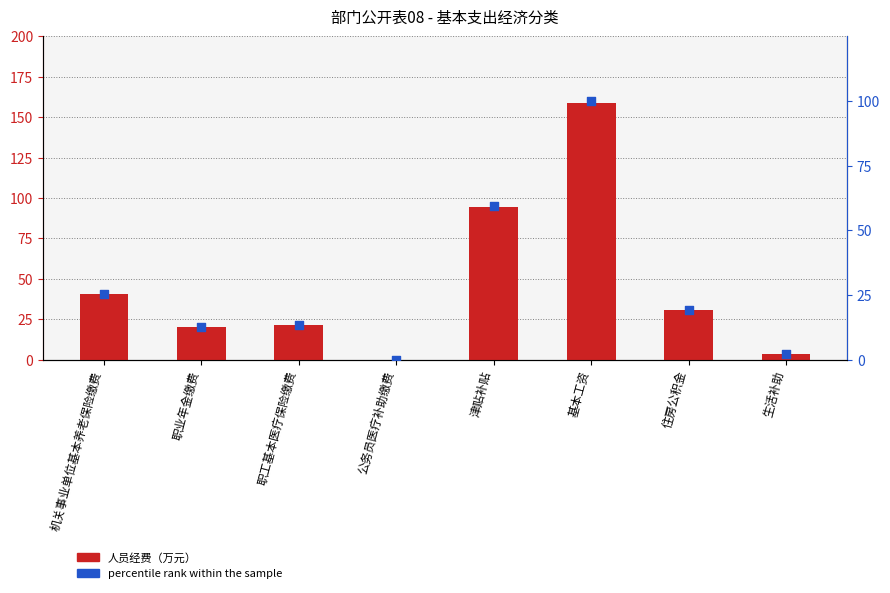

At how many categories does at least one series exceed 103?

1